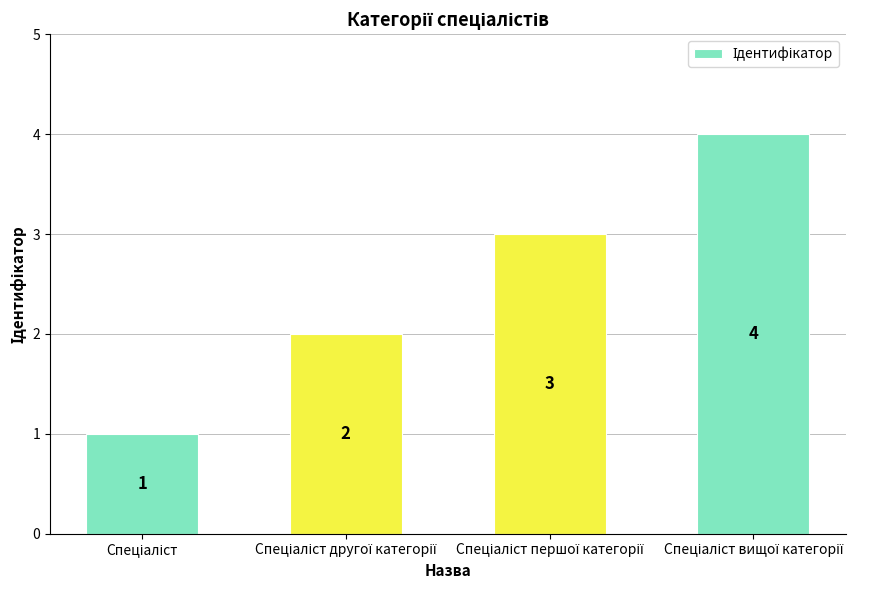

What is the value of the 2nd bar from the left?

2